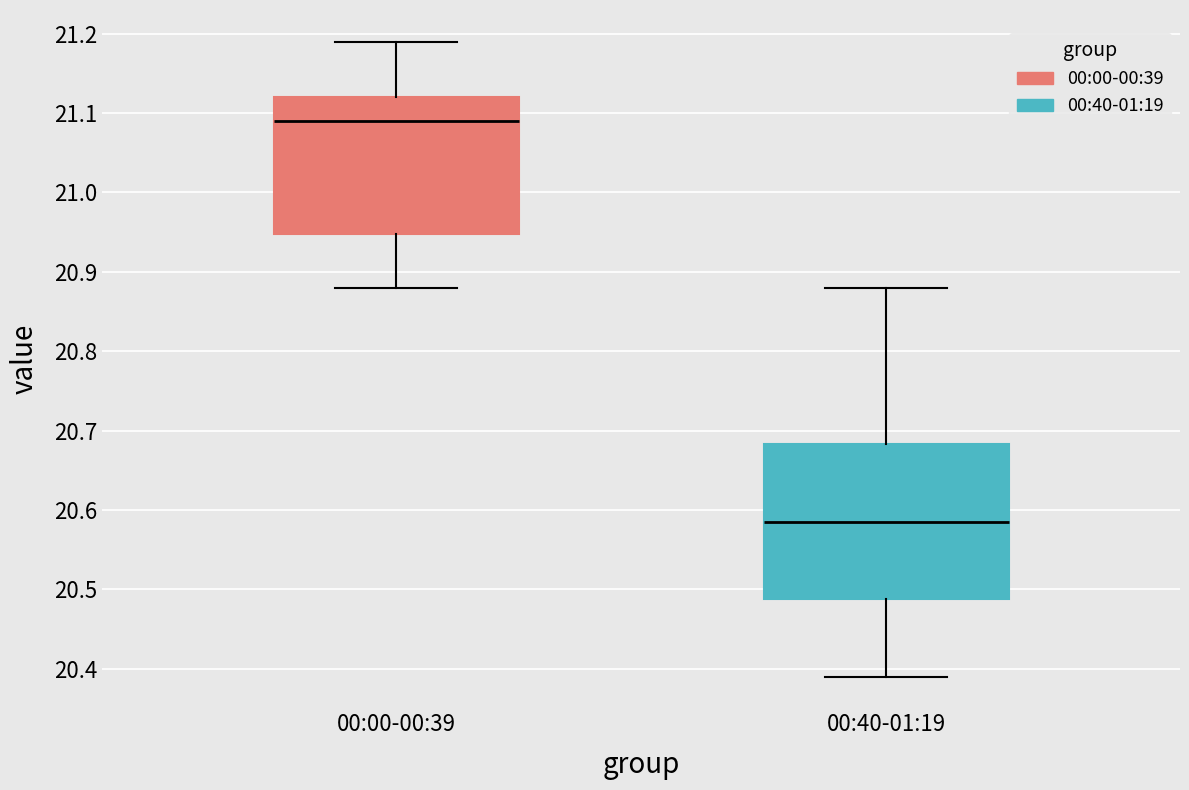

Which box's median line is the highest?

00:00-00:39